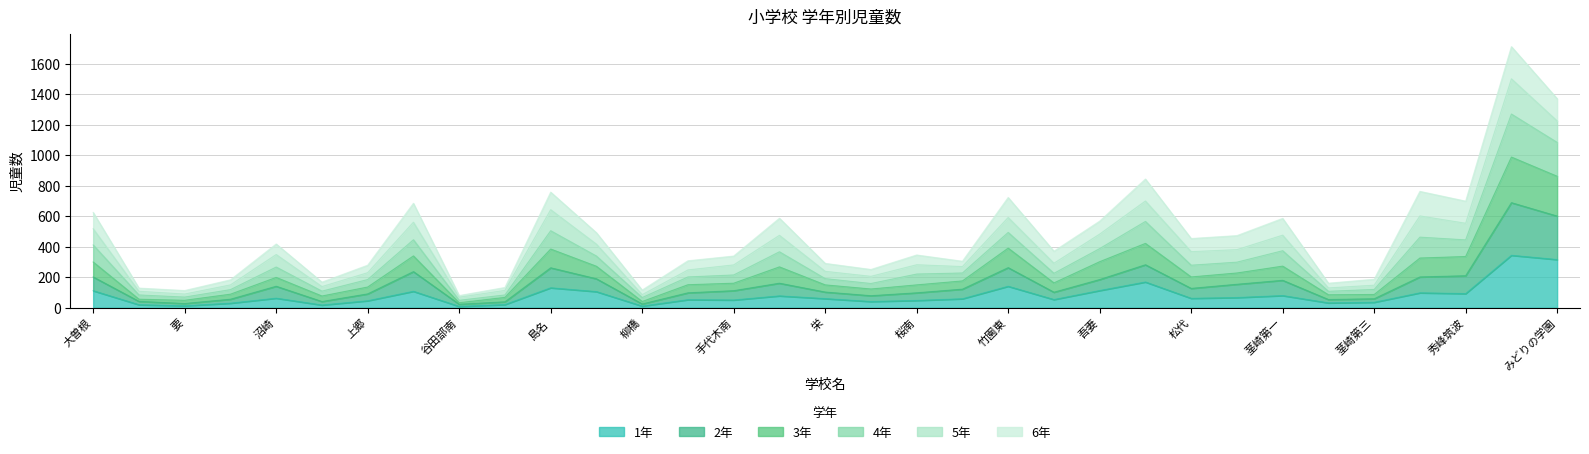

True or false: 1年 and 2年 cross at least once.

False